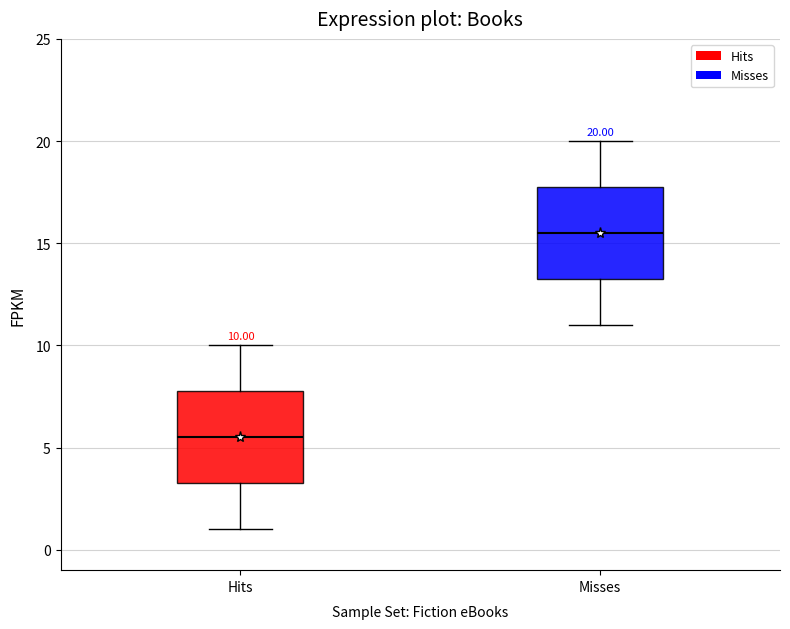

Which box has the highest median line?

Misses